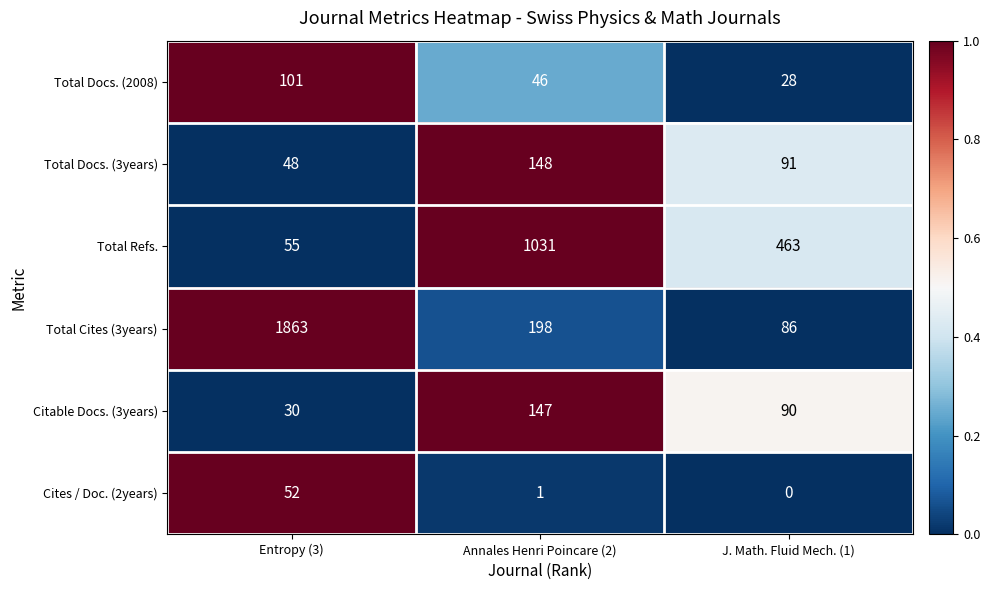

Is it true that Total Docs. (3years) equals 48 at Entropy (3)?

True